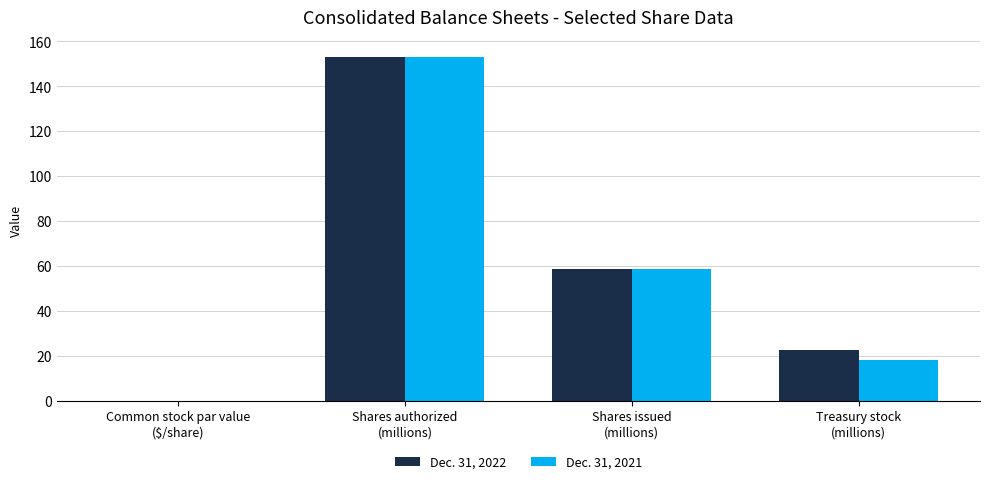

What is the greatest value displayed?

153.0